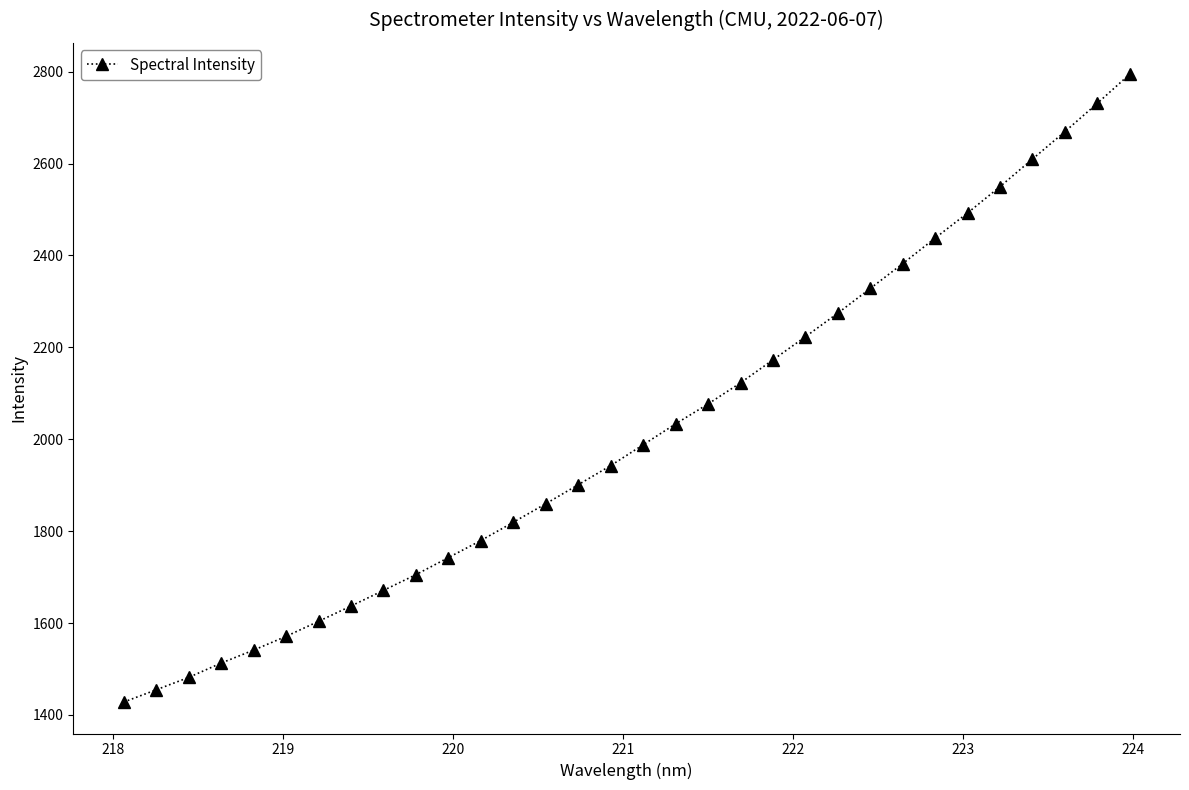

How many data points are less than 1987?

16